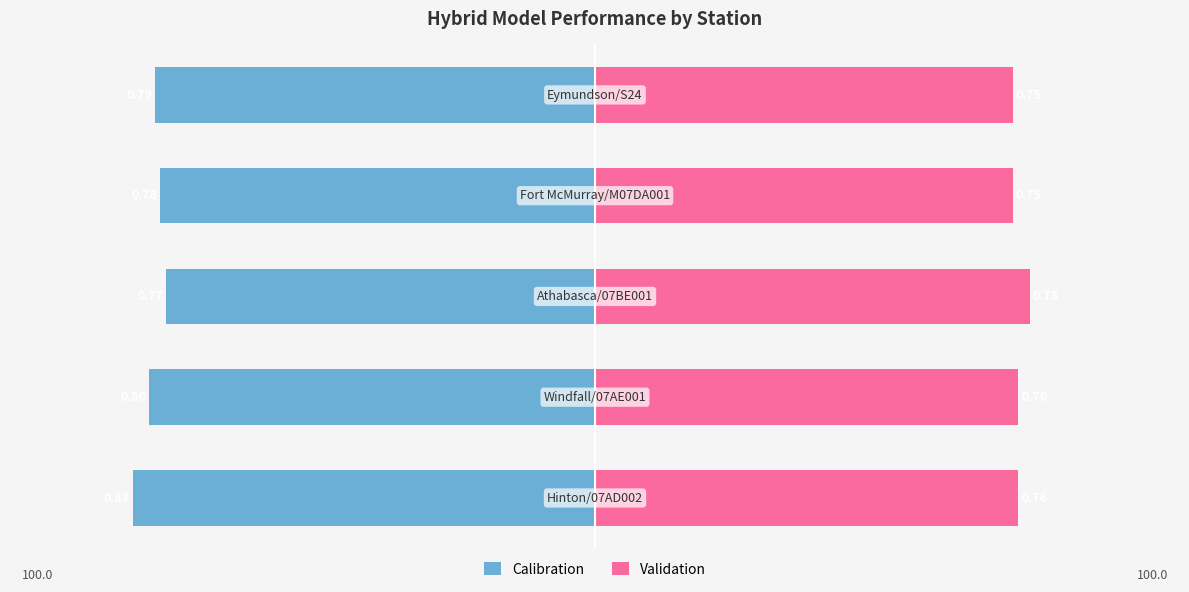

What is the value of the Validation bar at the 1st from the left?

0.8